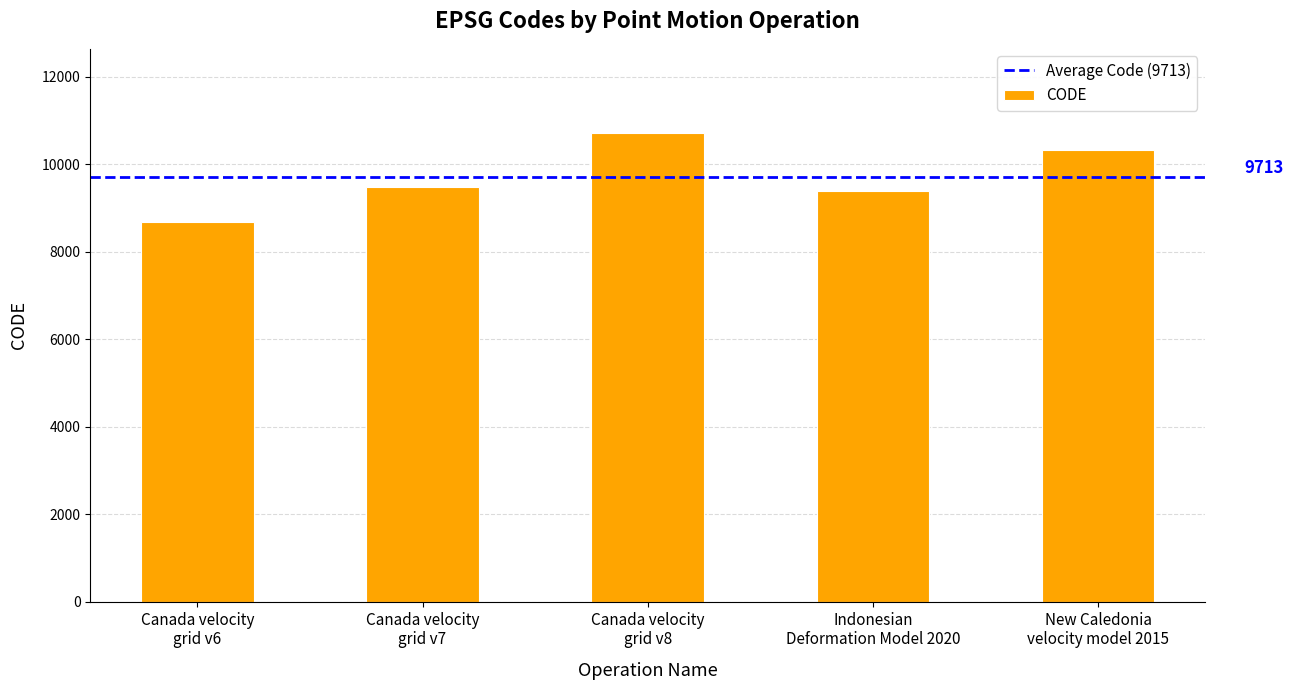

List the labels in order of value, largest first.

Canada velocity
grid v8, New Caledonia
velocity model 2015, Canada velocity
grid v7, Indonesian
Deformation Model 2020, Canada velocity
grid v6